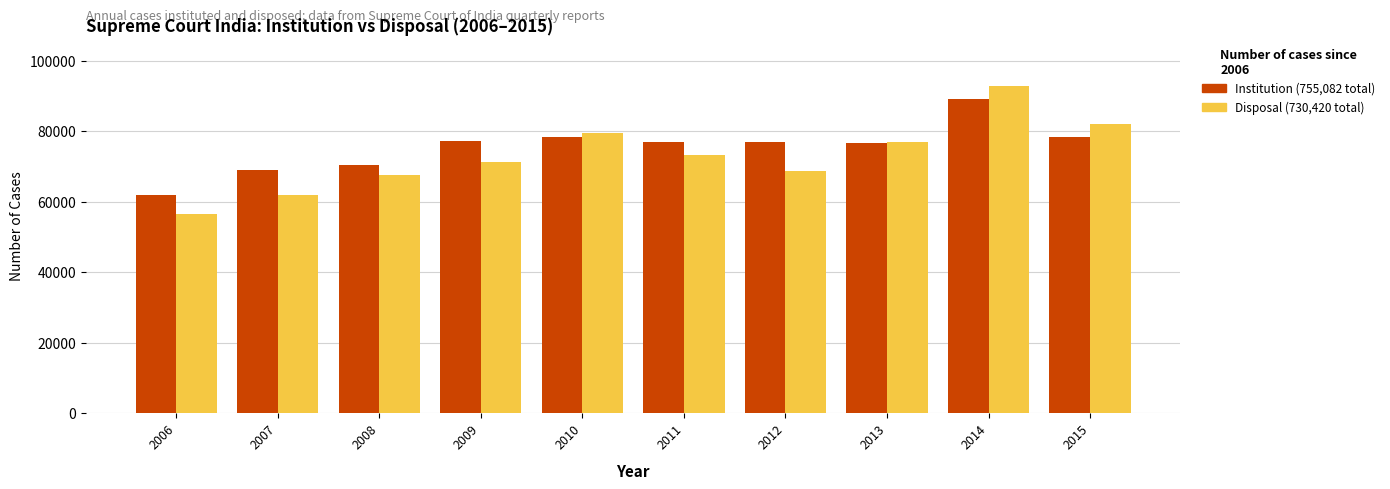

What is the difference between the highest and lowest values at 2015?

3648